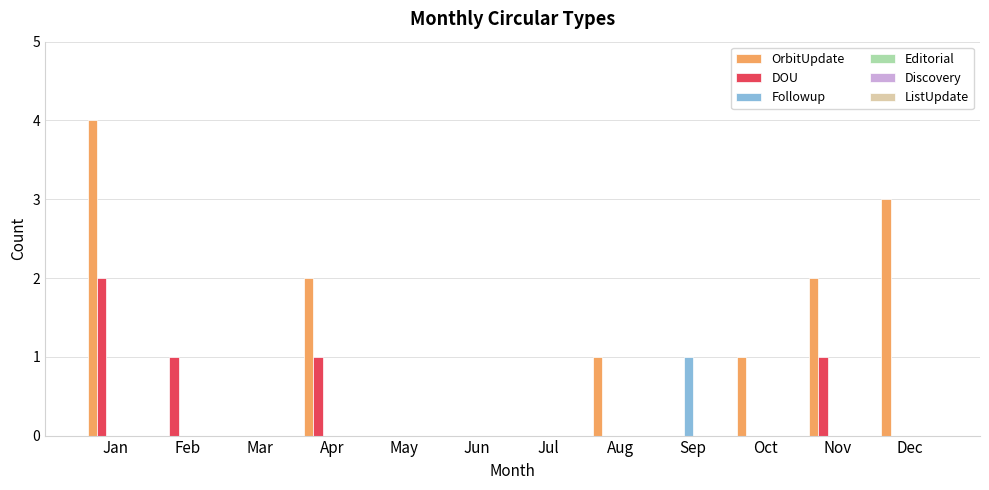

Is the value of DOU at May greater than the value of OrbitUpdate at Aug?

No